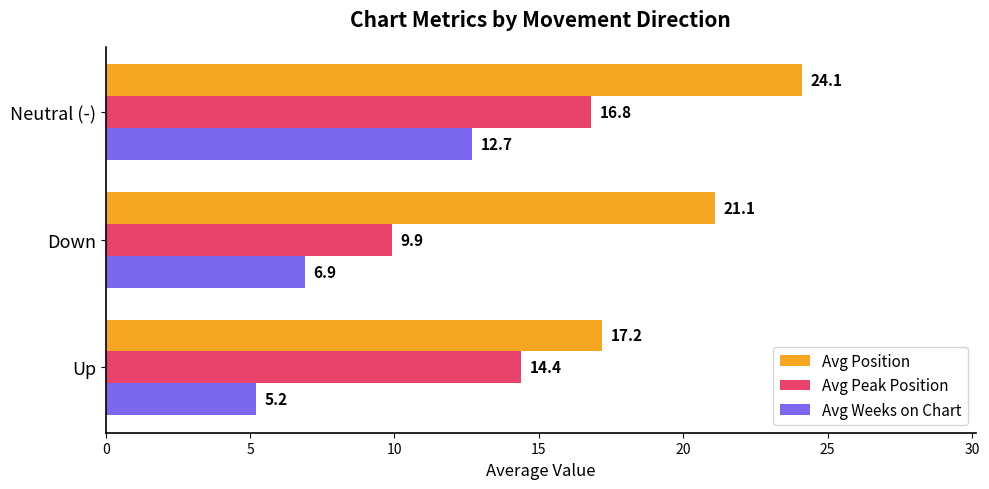

What are all the series names shown in the legend?

Avg Position, Avg Peak Position, Avg Weeks on Chart